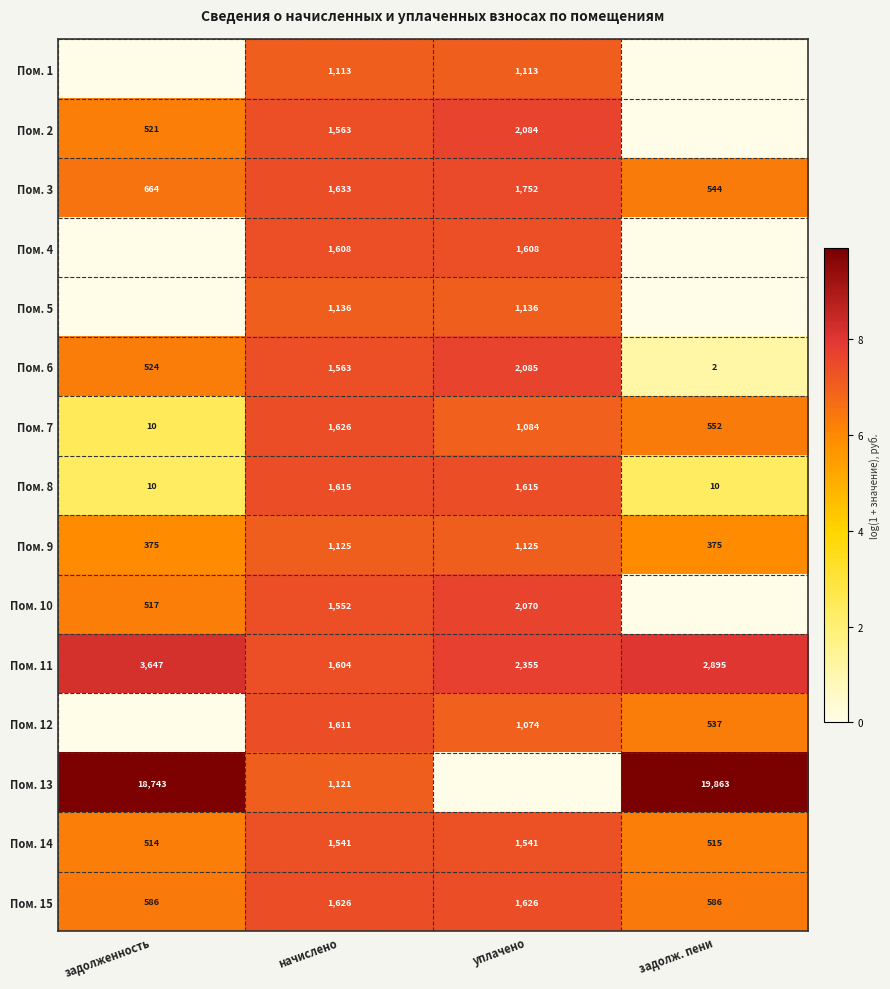

The Пом. 14 series shows 179 at задолженность. True or false?

False